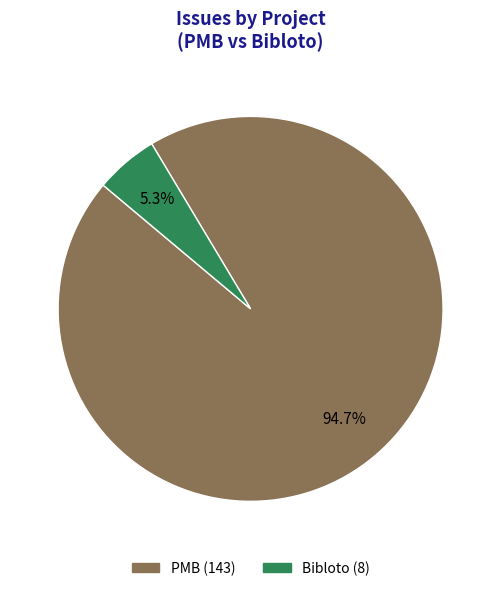

To the nearest percent, what percentage of the pie is PMB?

95%